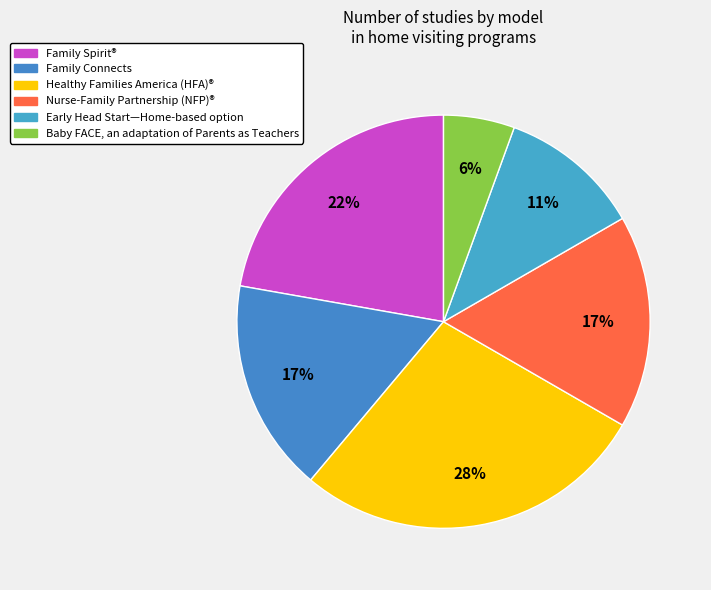

How many slices are in this pie chart?

6